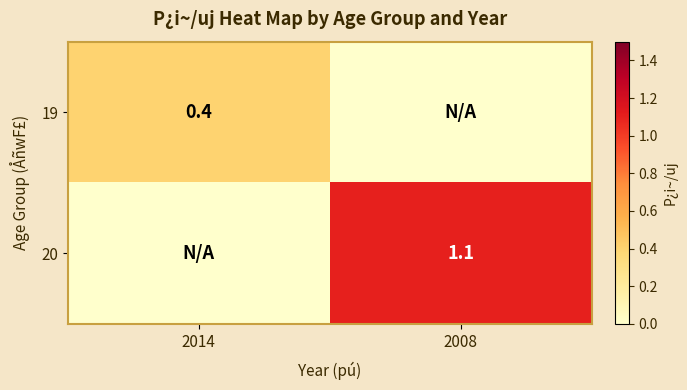

Is the value of 19 at 2014 greater than the value of 20 at 2008?

No